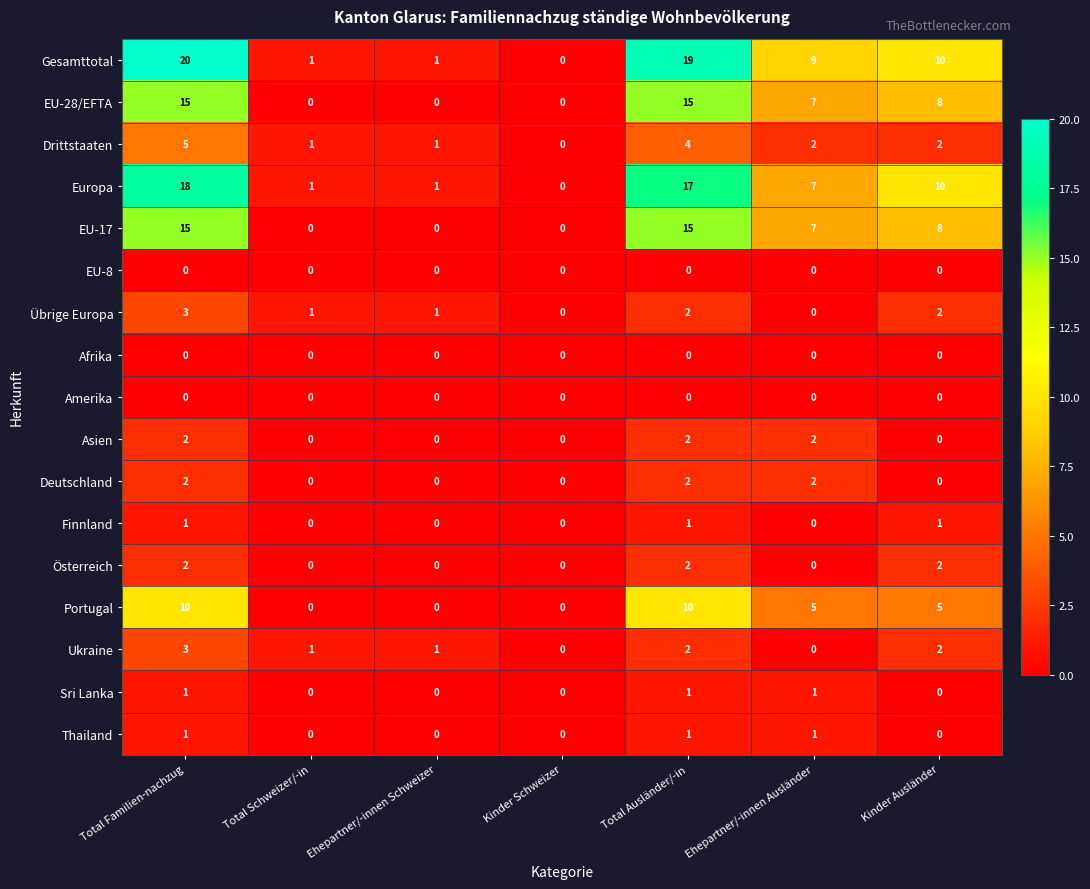

The Afrika series shows 0 at Total Schweizer/-in. True or false?

True